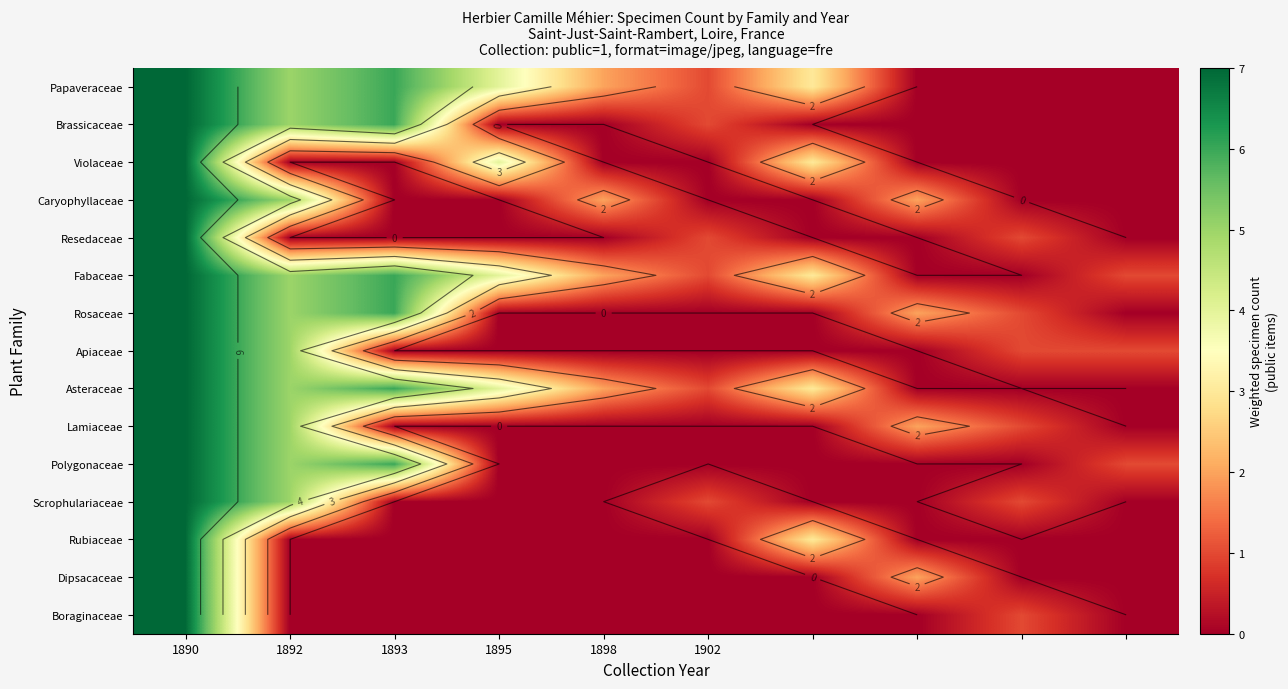

What is the difference between the highest and lowest values at 1902?

1